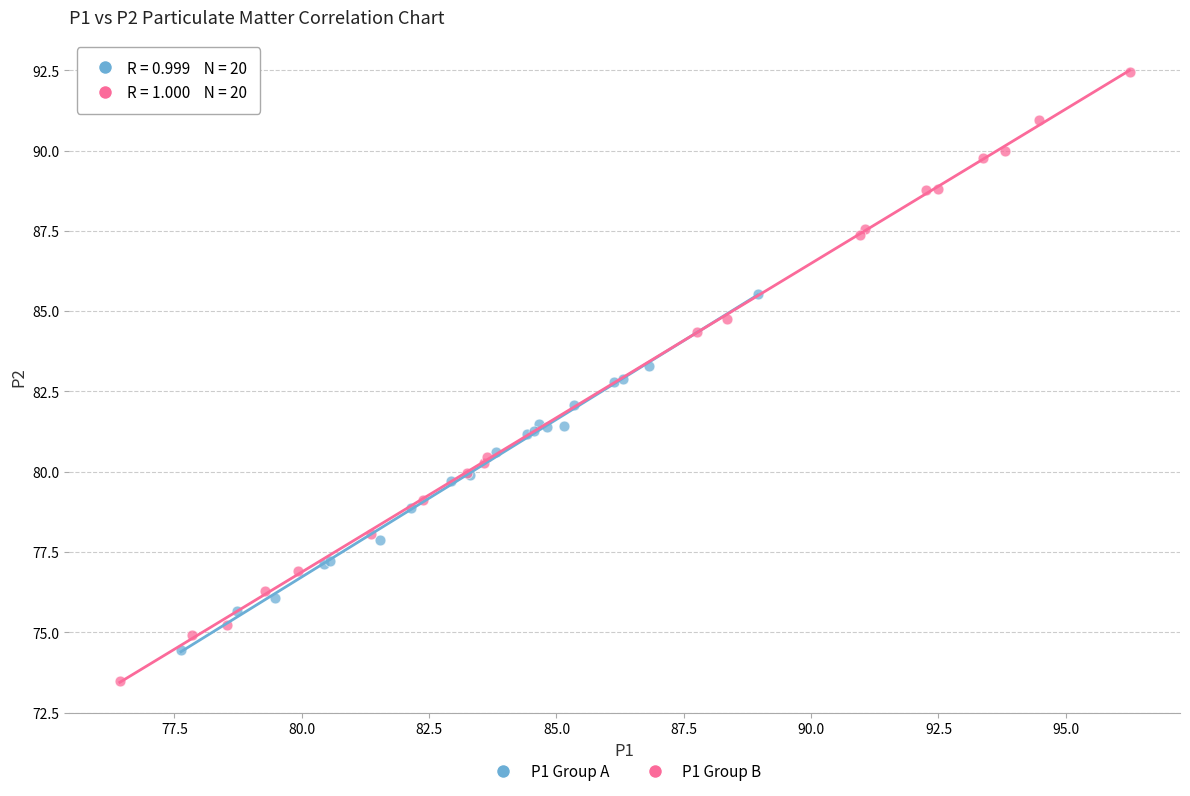

What are all the series names shown in the legend?

P1 Group A, P1 Group B